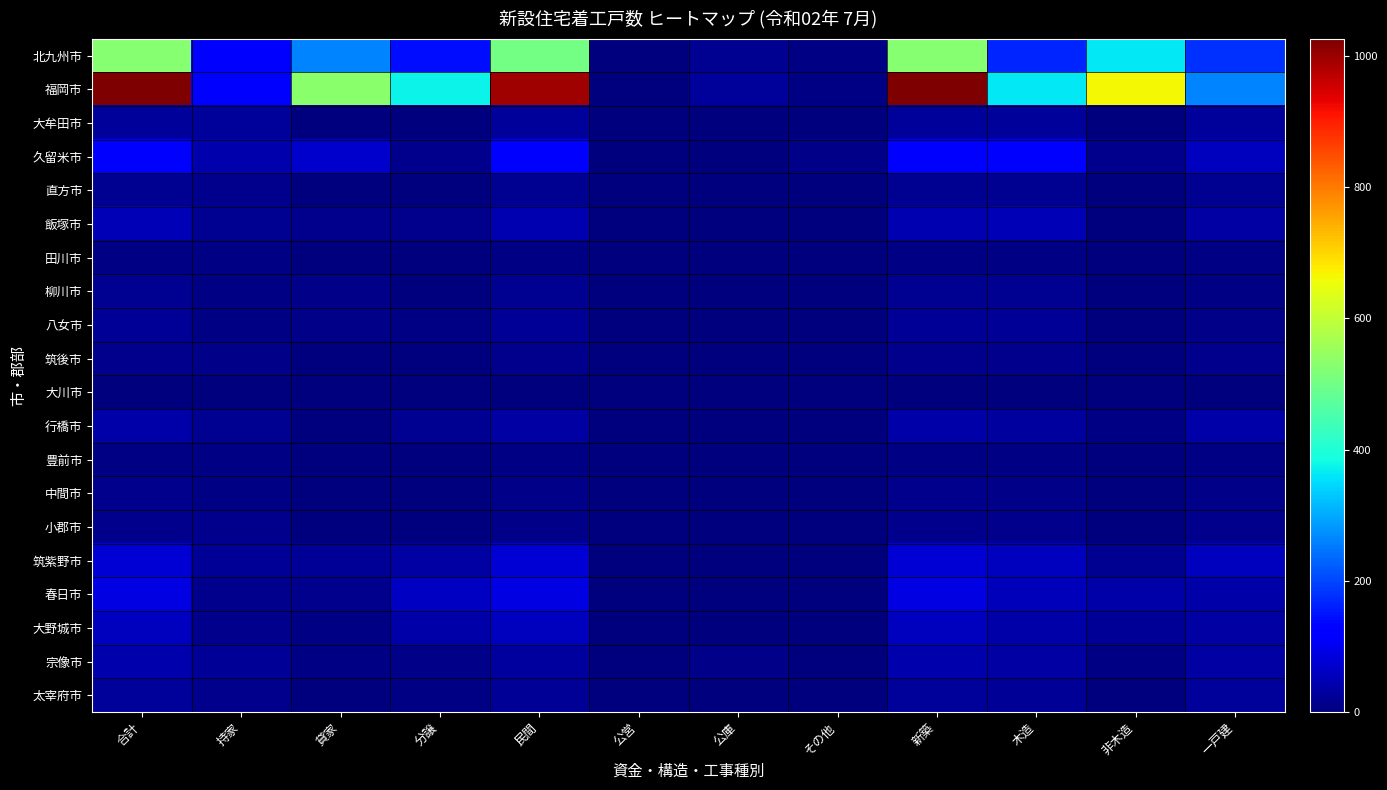

At how many categories does at least one series exceed 111?

9